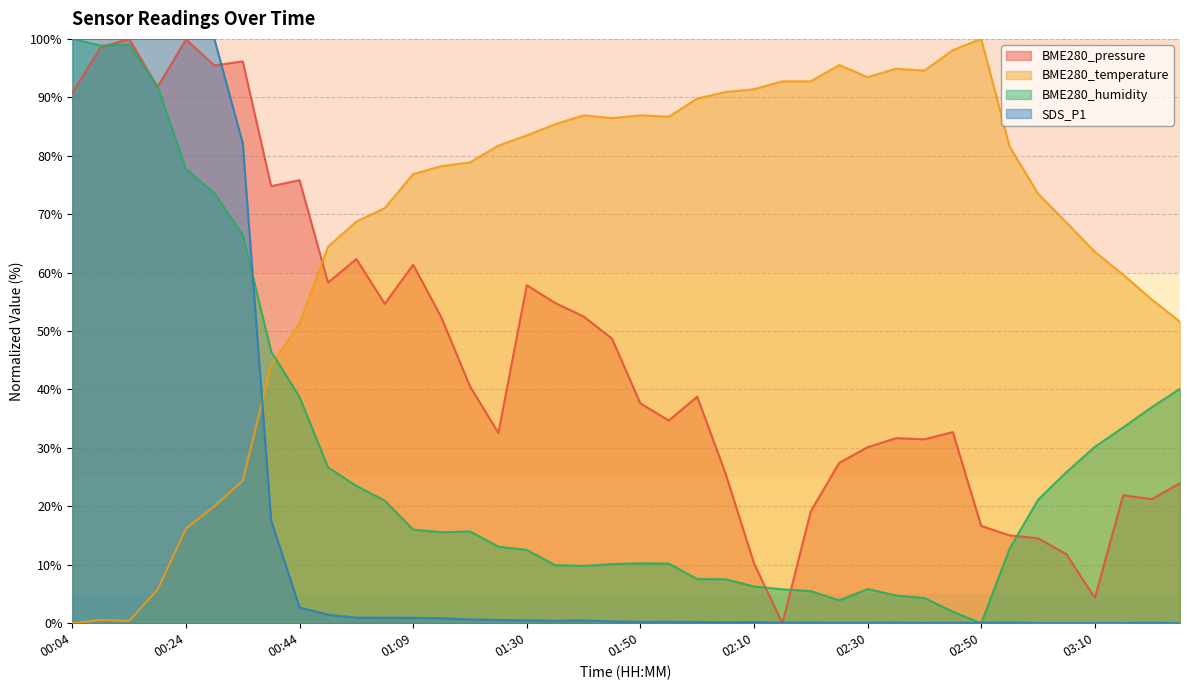

What is the spread (max minus min) of values at 01:25?

81.2